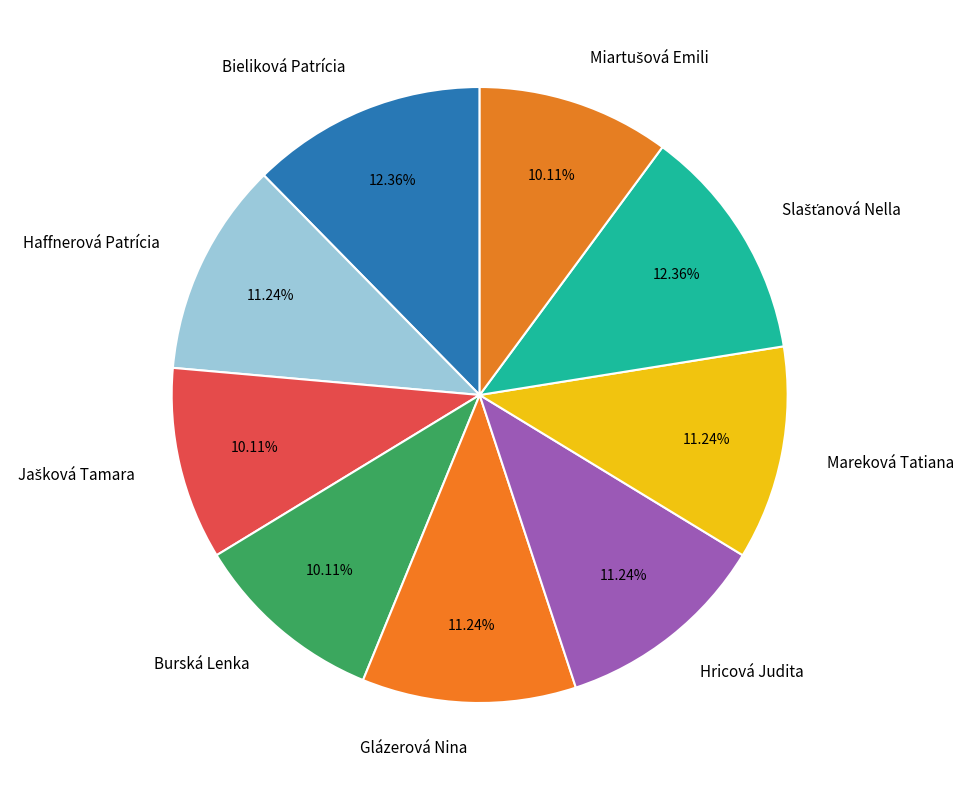

Does Bieliková Patrícia represent more than half of the total?

No